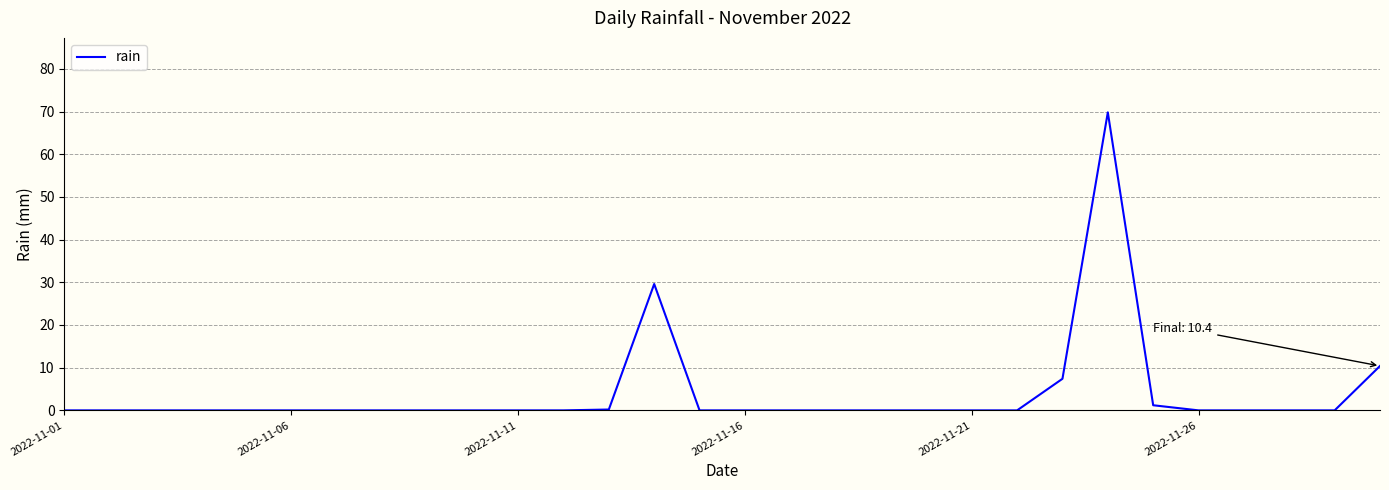

What is the maximum value shown in the chart?

69.8